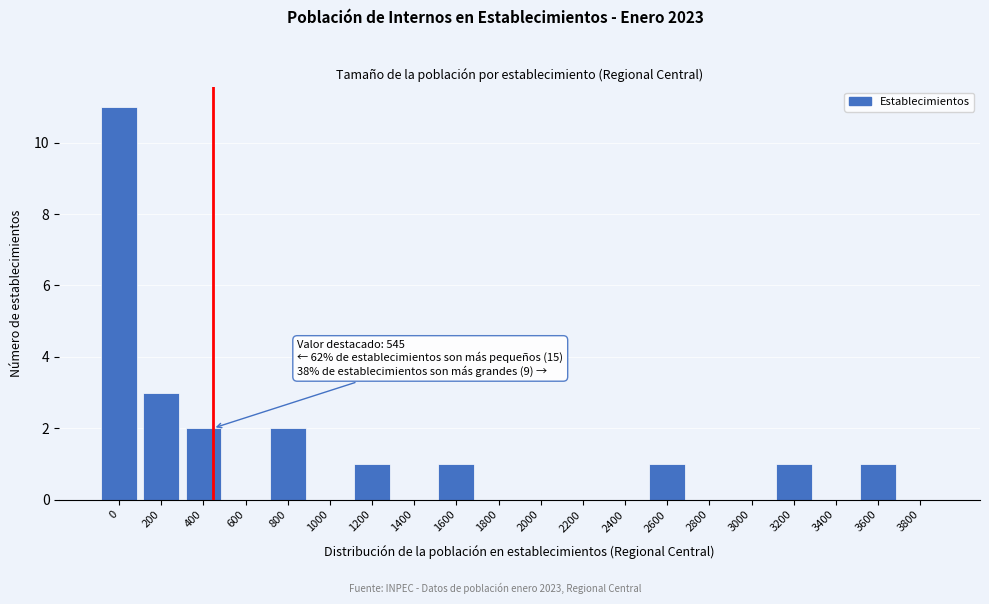

Reading left to right, extract all data points from this chart.

0=11	200=3	400=2	600=0	800=2	1000=0	1200=1	1400=0	1600=1	1800=0	2000=0	2200=0	2400=0	2600=1	2800=0	3000=0	3200=1	3400=0	3600=1	3800=0